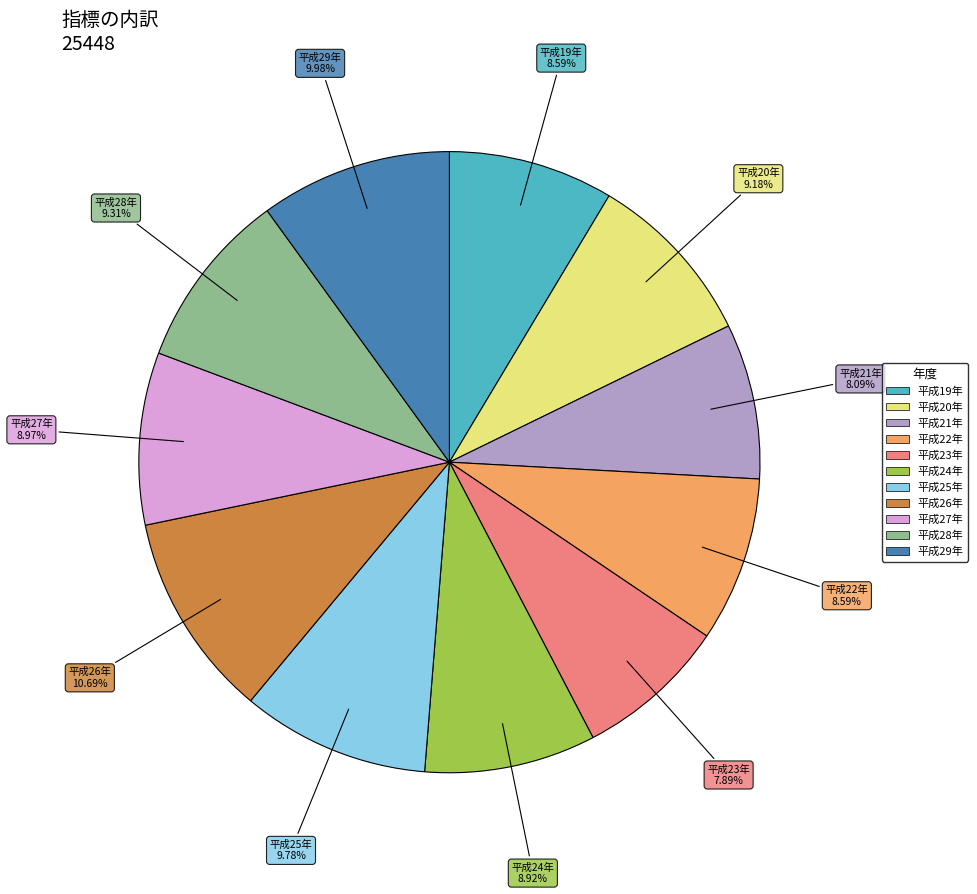

Is 平成27年 the majority of the pie?

No